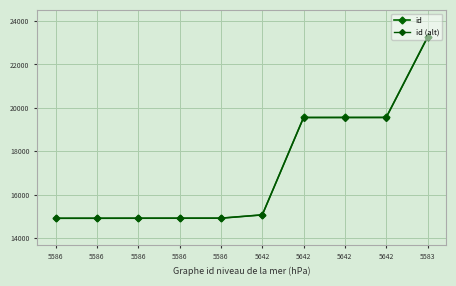

At how many categories does at least one series exceed 16901?

4